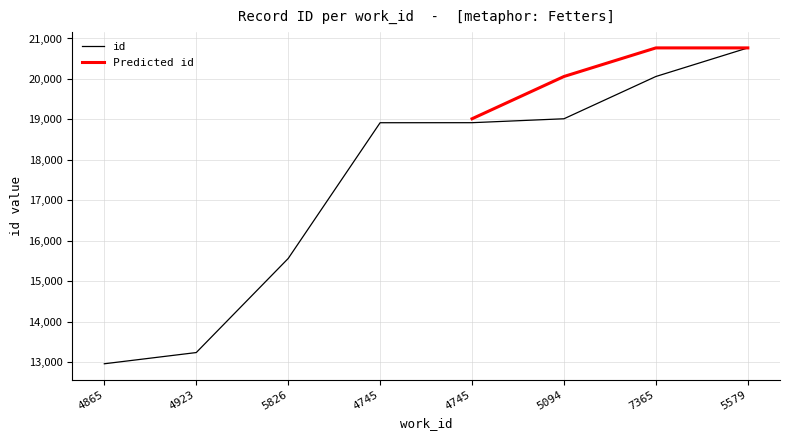

At which label does the data first exceed 18920?

5094